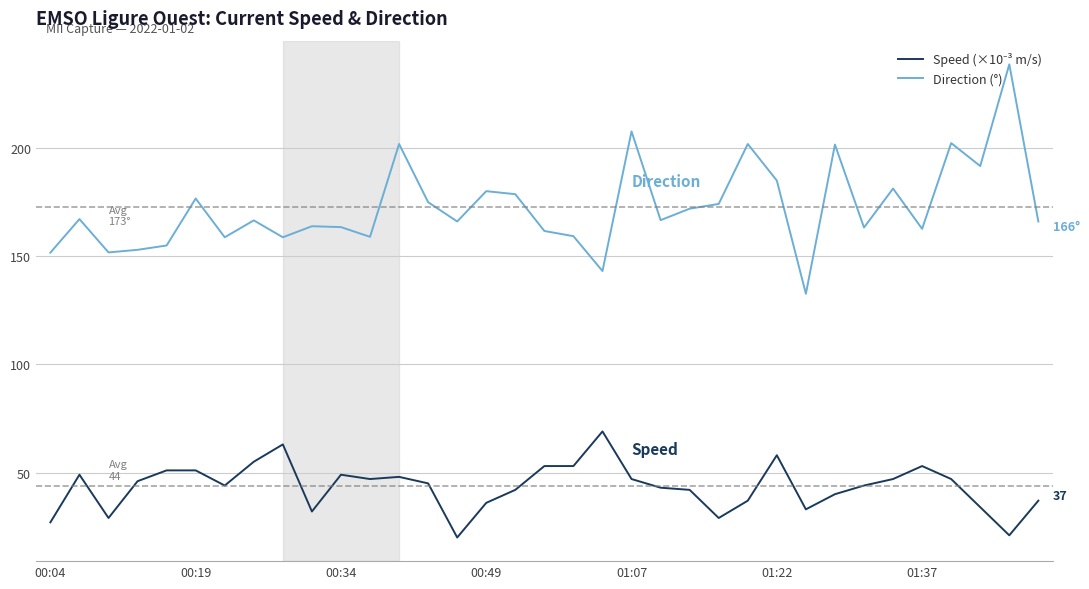

Which series has the largest range (max minus min)?

Direction (°)